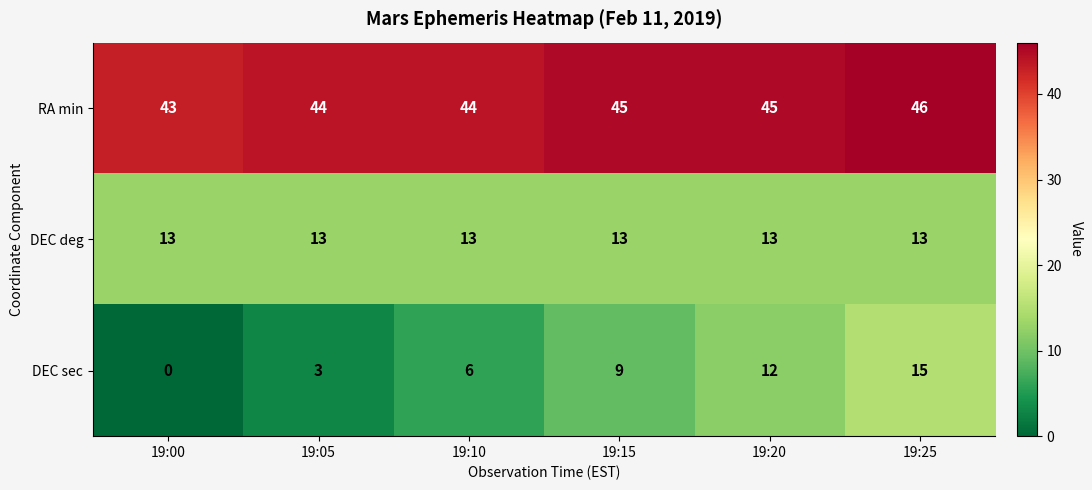

The RA min series shows 45 at 19:15. True or false?

True